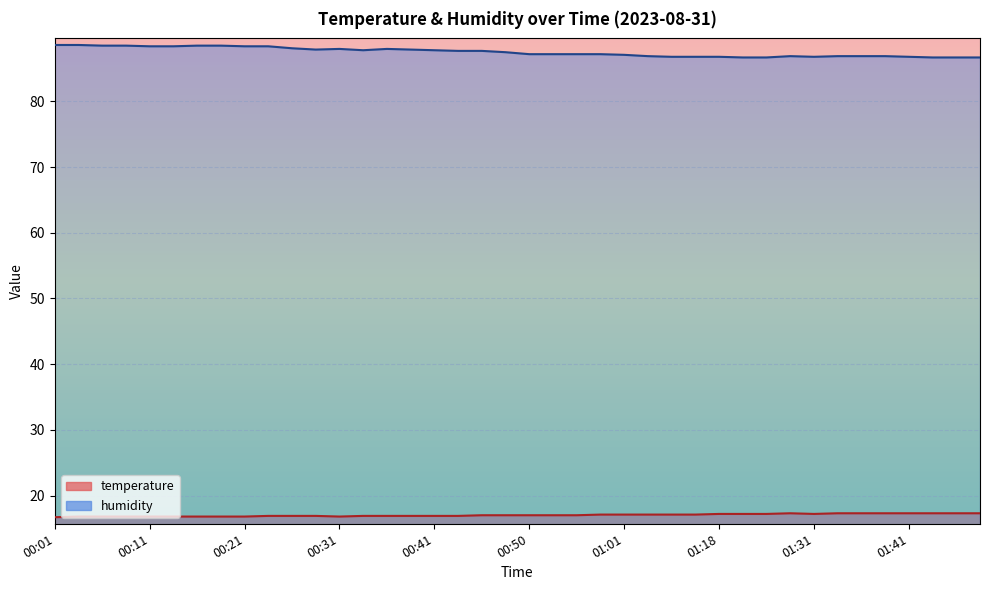

Reading left to right, list all the values displayed in this chart.

temperature: 00:01=16.7	00:04=16.8	00:06=16.8	00:09=16.8	00:11=16.8	00:14=16.8	00:16=16.8	00:19=16.8	00:21=16.8	00:23=16.9	00:26=16.9	00:28=16.9	00:31=16.8	00:33=16.9	00:36=16.9	00:38=16.9	00:41=16.9	00:43=16.9	00:46=17.0	00:48=17.0	00:50=17.0	00:53=17.0	00:55=17.0	00:58=17.1	01:01=17.1	01:07=17.1	01:13=17.1	01:15=17.1	01:18=17.2	01:24=17.2	01:26=17.2	01:29=17.3	01:31=17.2	01:33=17.3	01:36=17.3	01:39=17.3	01:41=17.3	01:44=17.3	01:46=17.3	01:49=17.3
humidity: 00:01=88.6	00:04=88.6	00:06=88.5	00:09=88.5	00:11=88.4	00:14=88.4	00:16=88.5	00:19=88.5	00:21=88.4	00:23=88.4	00:26=88.1	00:28=87.9	00:31=88.0	00:33=87.8	00:36=88.0	00:38=87.9	00:41=87.8	00:43=87.7	00:46=87.7	00:48=87.5	00:50=87.2	00:53=87.2	00:55=87.2	00:58=87.2	01:01=87.1	01:07=86.9	01:13=86.8	01:15=86.8	01:18=86.8	01:24=86.7	01:26=86.7	01:29=86.9	01:31=86.8	01:33=86.9	01:36=86.9	01:39=86.9	01:41=86.8	01:44=86.7	01:46=86.7	01:49=86.7